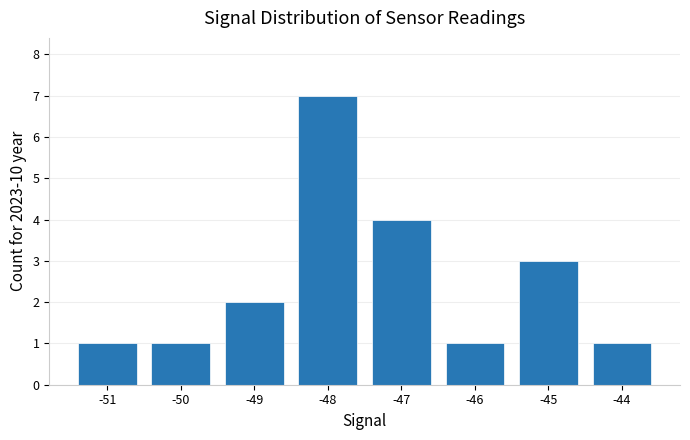

Reading right to left, transcribe all the data shown in this chart.

1	3	1	4	7	2	1	1